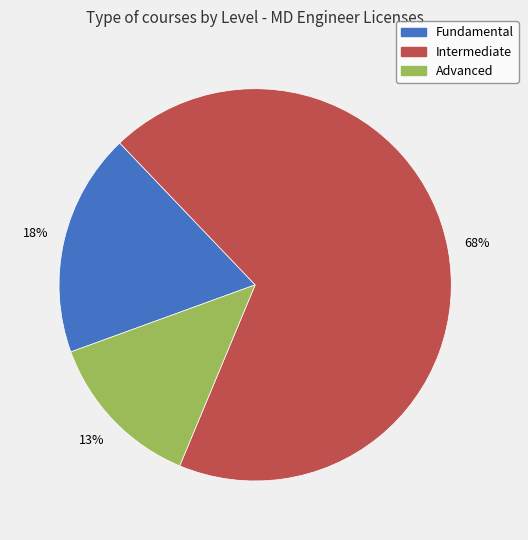

Is Intermediate the majority of the pie?

Yes